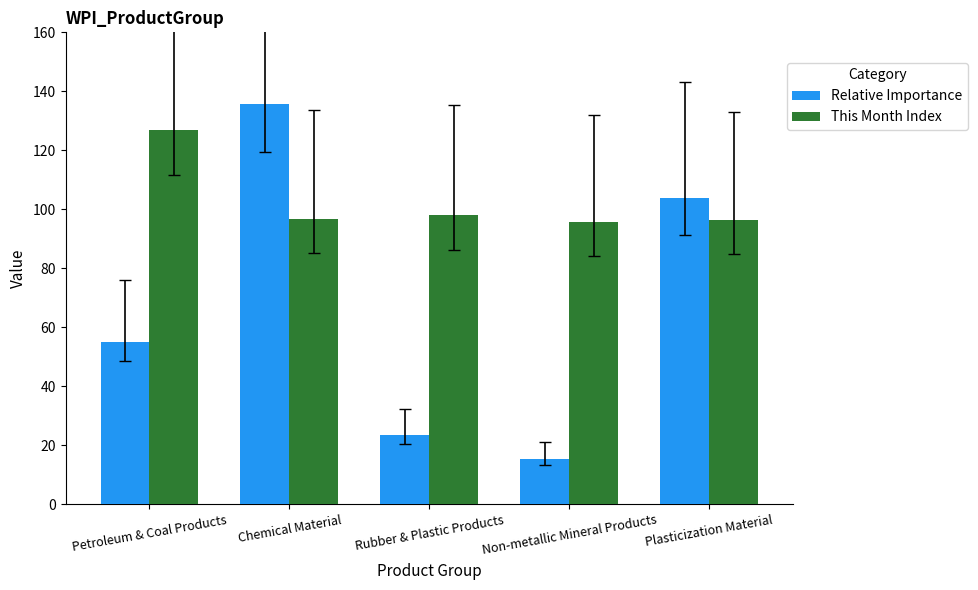

What are all the series names shown in the legend?

Relative Importance, This Month Index